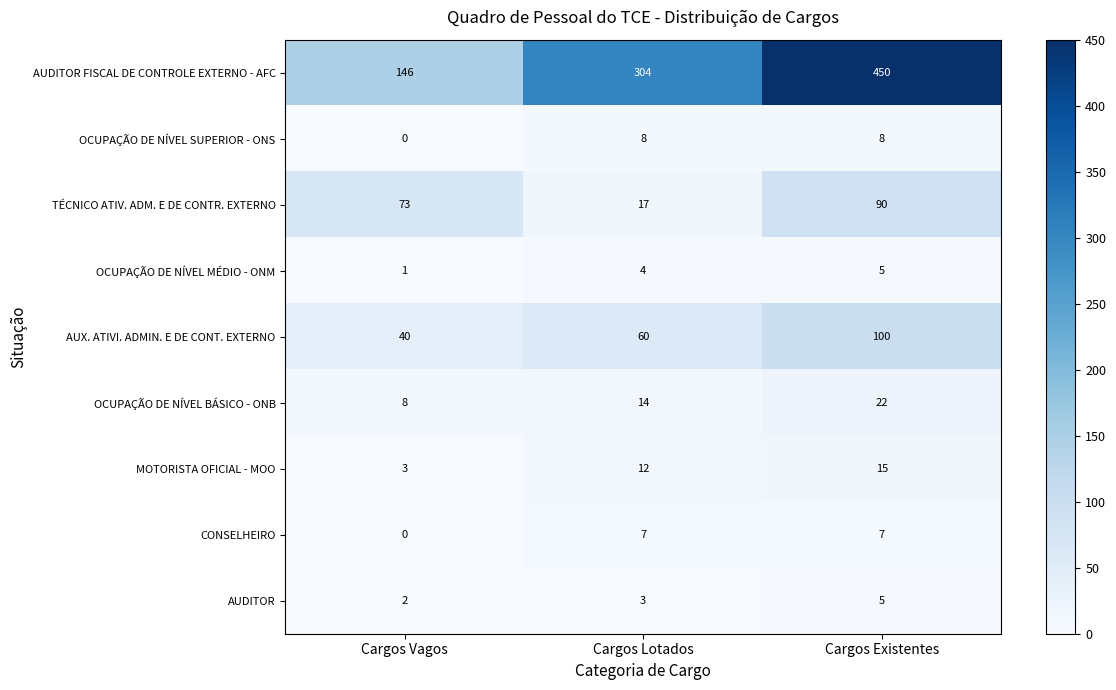

True or false: TÉCNICO ATIV. ADM. E DE CONTR. EXTERNO has a value of 152 at Cargos Existentes.

False